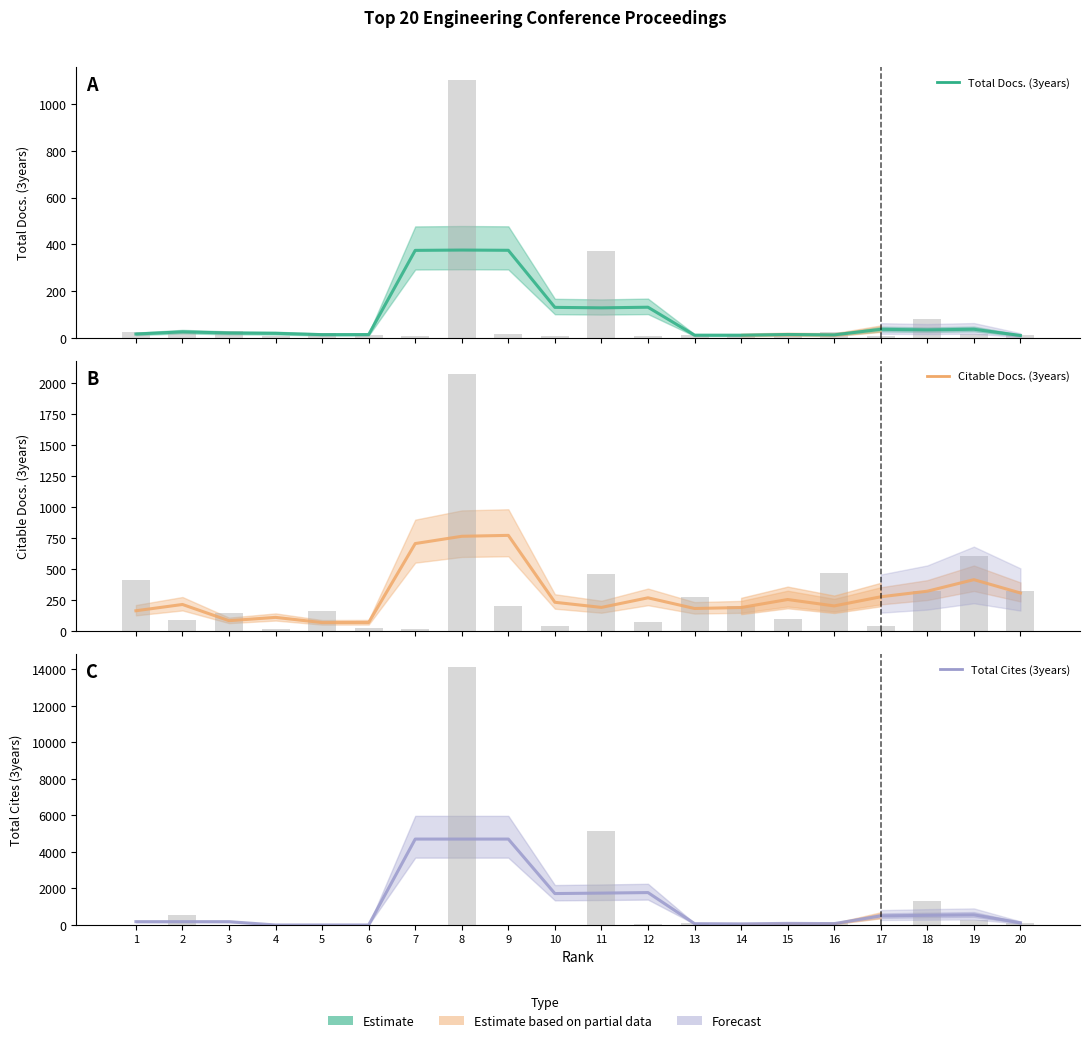

True or false: Total Docs. (3years) has a value of 16.9 at 16.

False